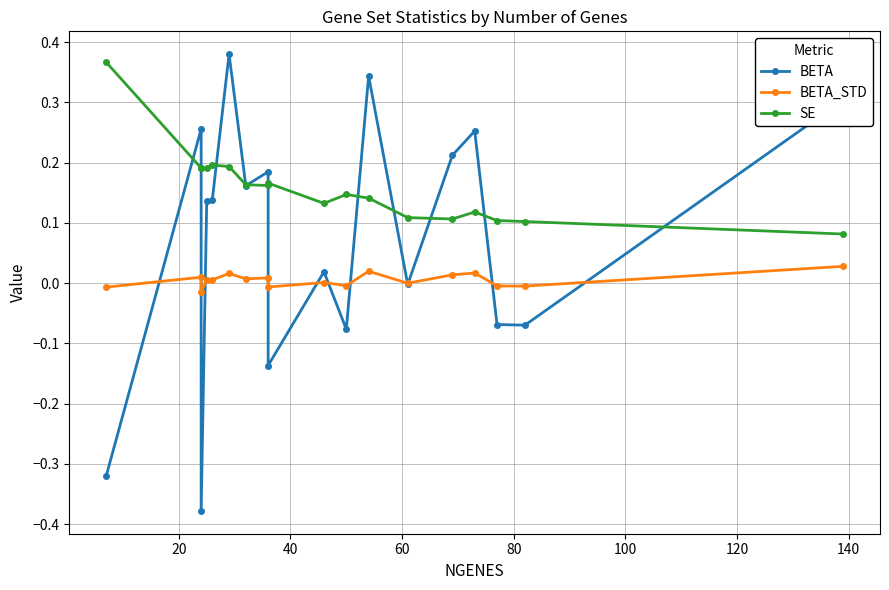

Rank the series by their maximum value, from highest to lowest.

BETA, SE, BETA_STD